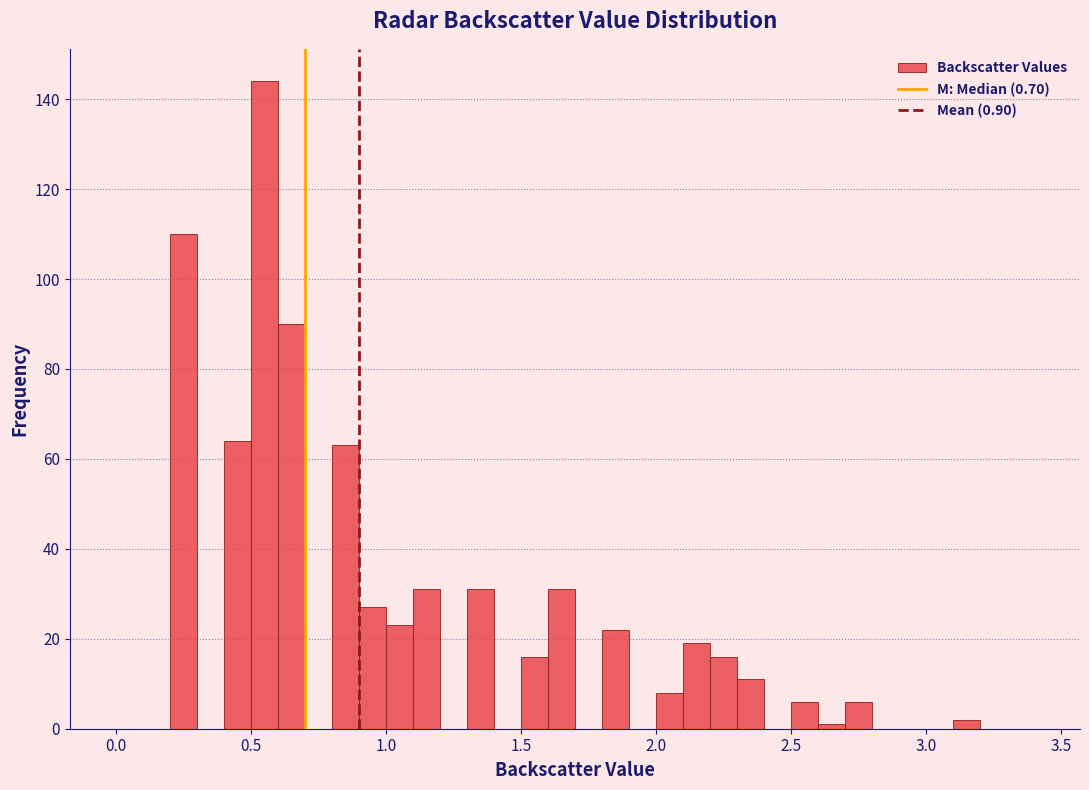

Read against the x-axis, roughly where is the centre of the tallest bar?

0.55